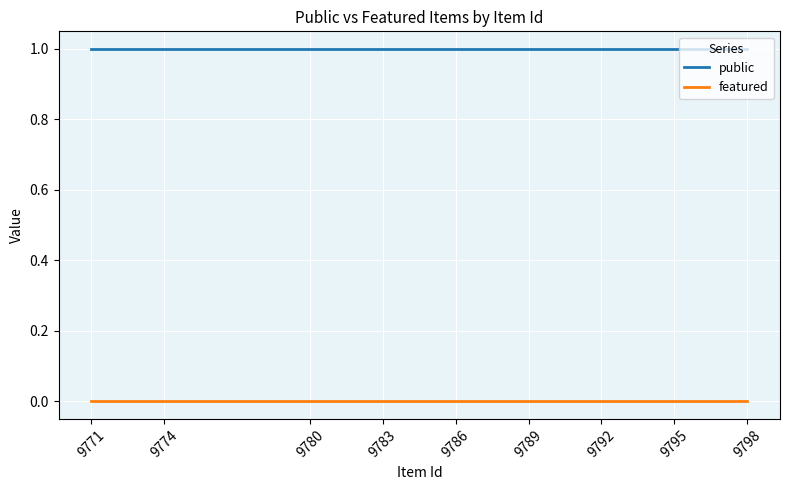

At how many categories does at least one series exceed 0?

25